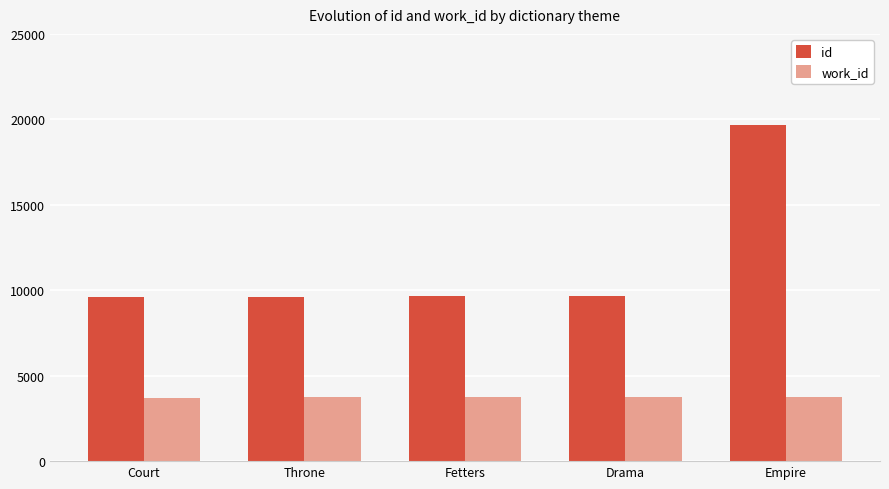

True or false: id has a value of 9591 at Court.

True